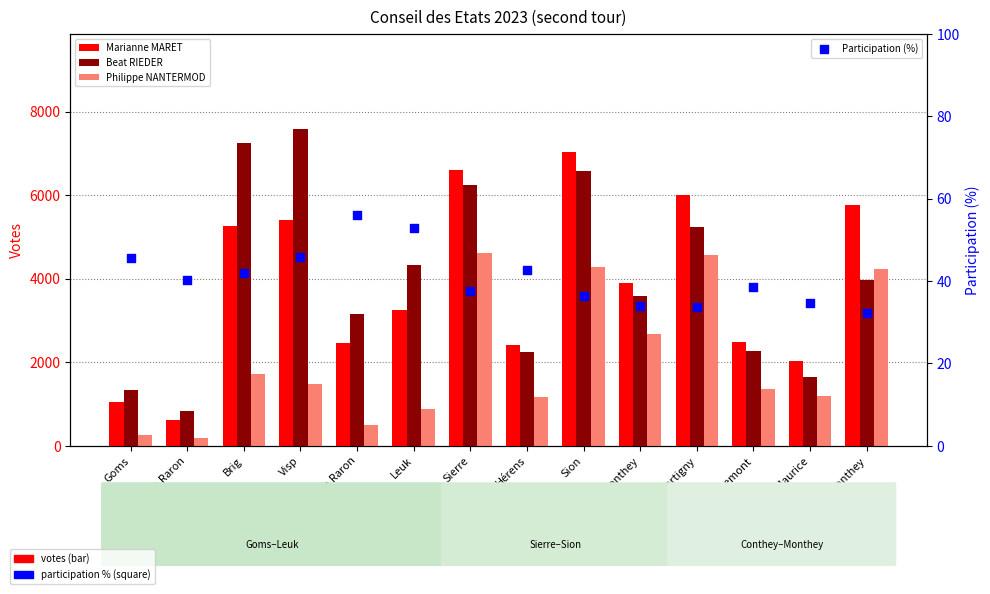

What is the total value across all series at Westlich Raron?

6179.2